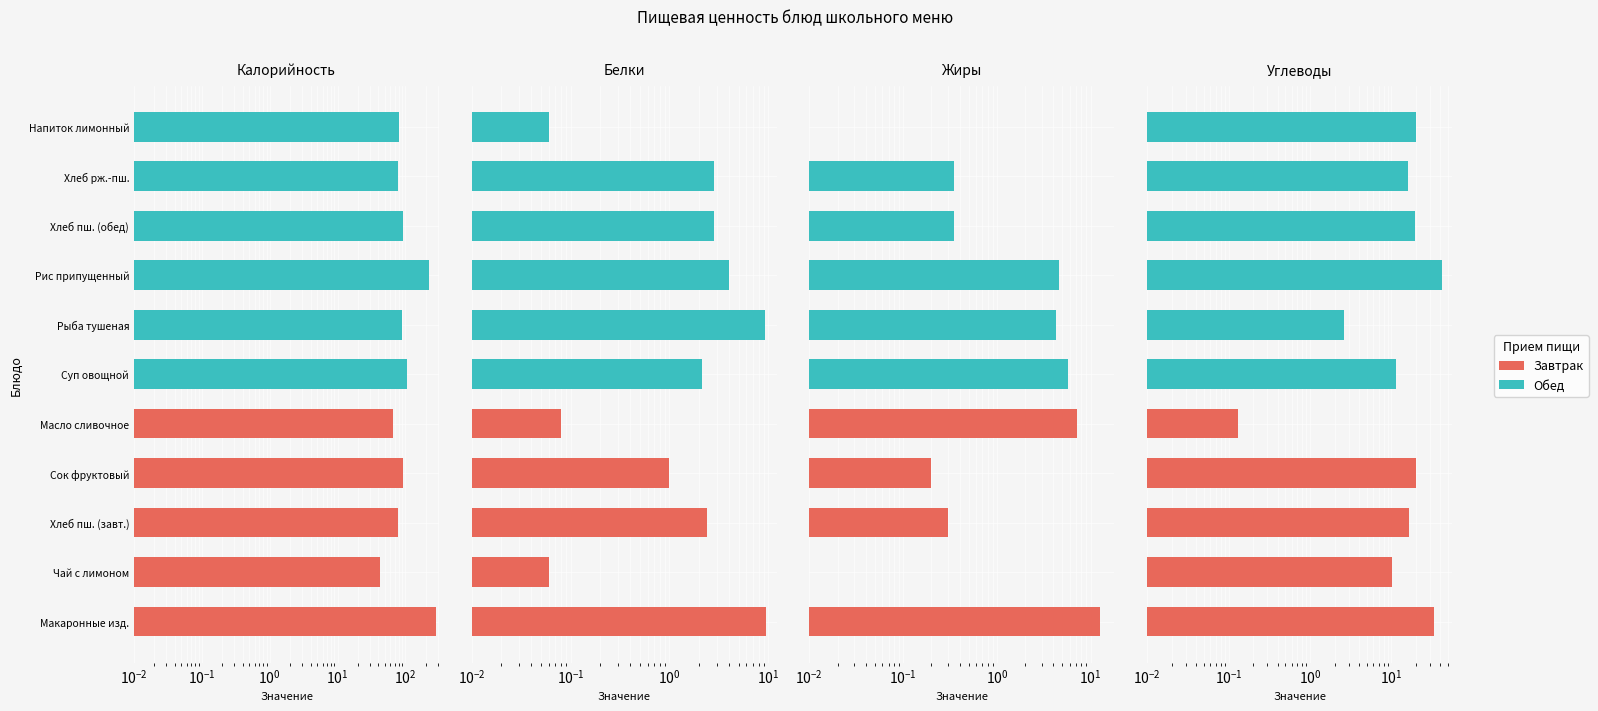

What value does the Калорийность series have at Суп овощной?

107.1